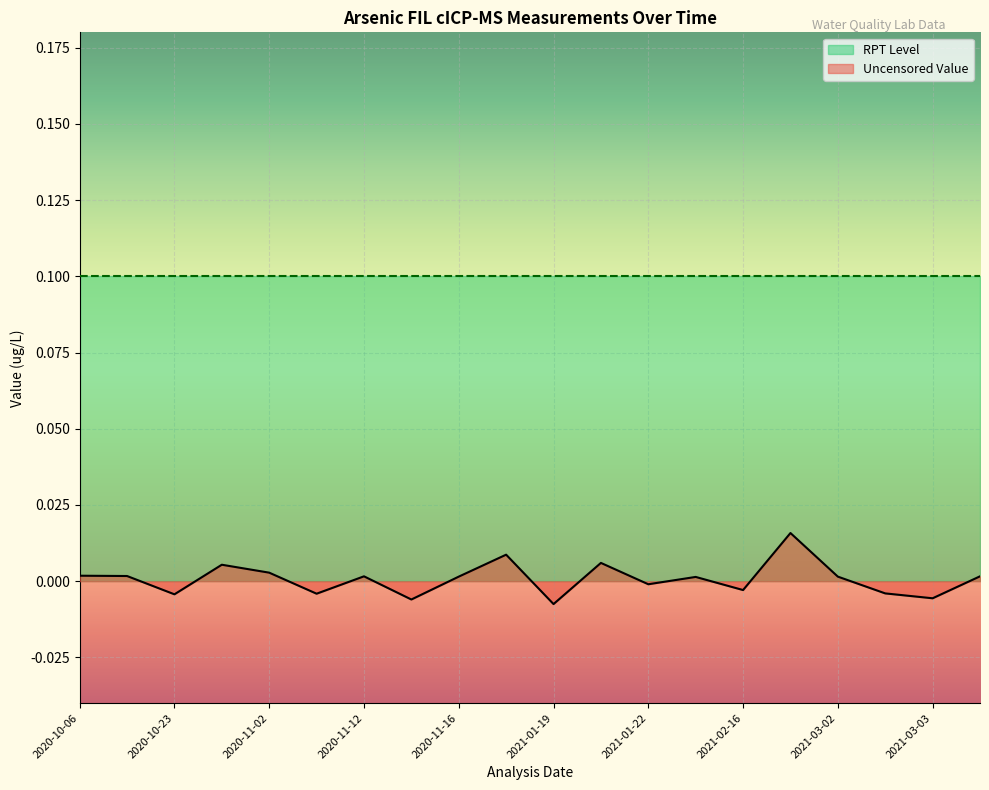

True or false: Uncensored Value and RPT Level cross at least once.

False